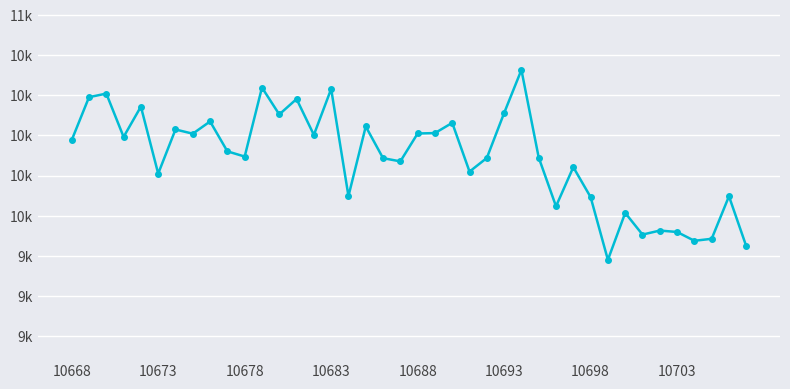

Does the chart have visible grid lines?

Yes